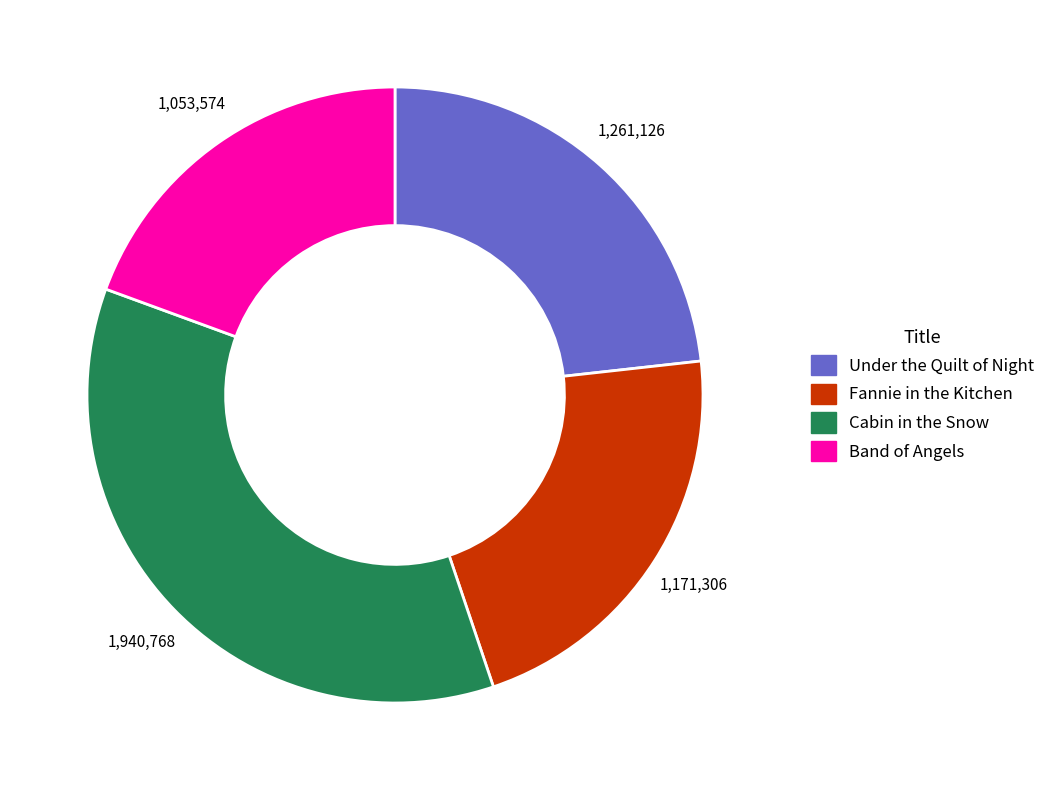

Count the number of slices in the pie.

4